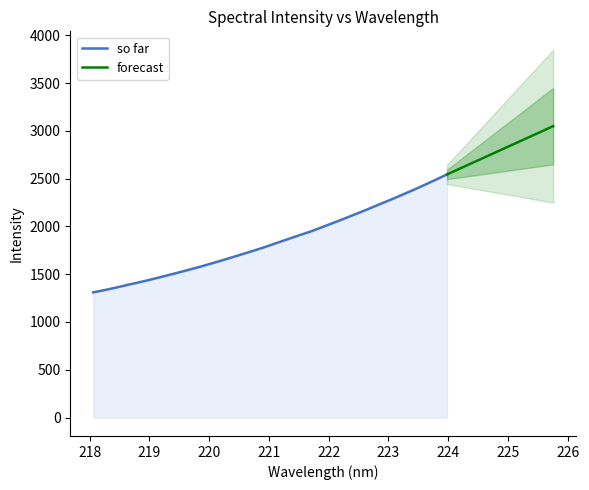

True or false: the data shows 1671.0 at 220.3533.

True